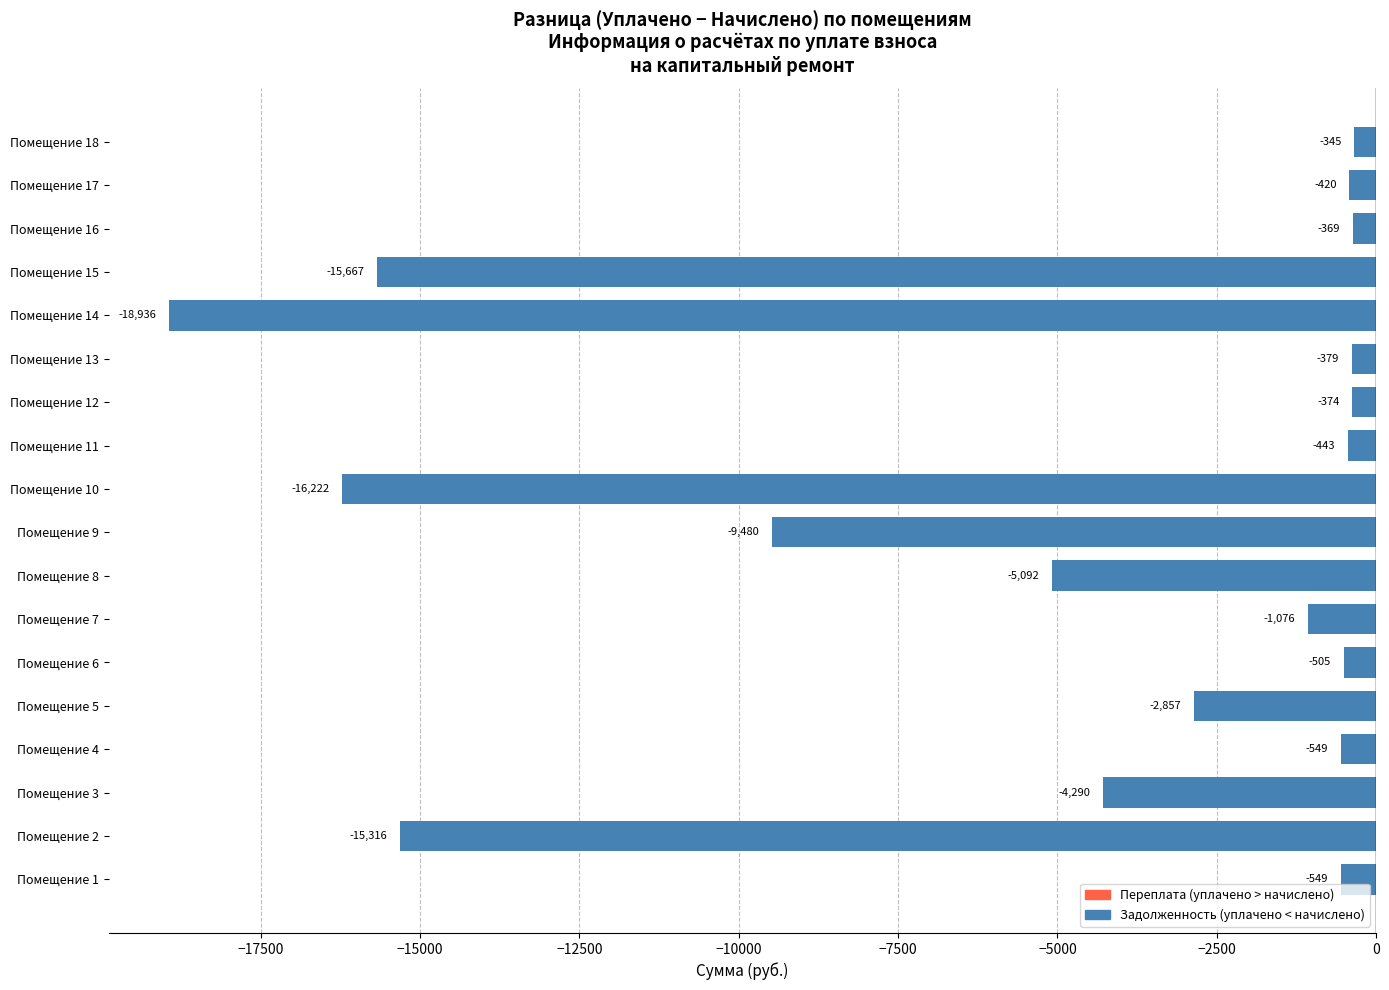

The value at Помещение 16 is -369.4. True or false?

True